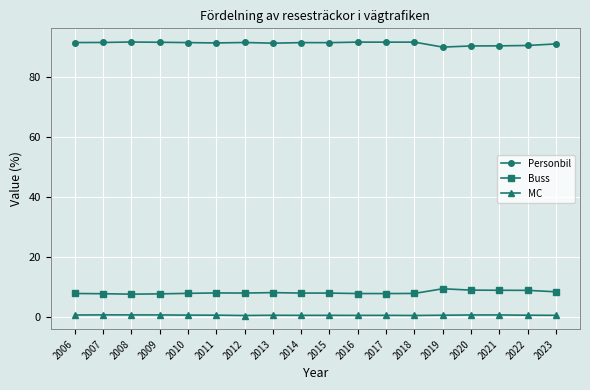

What is the maximum value for Buss?

9.5